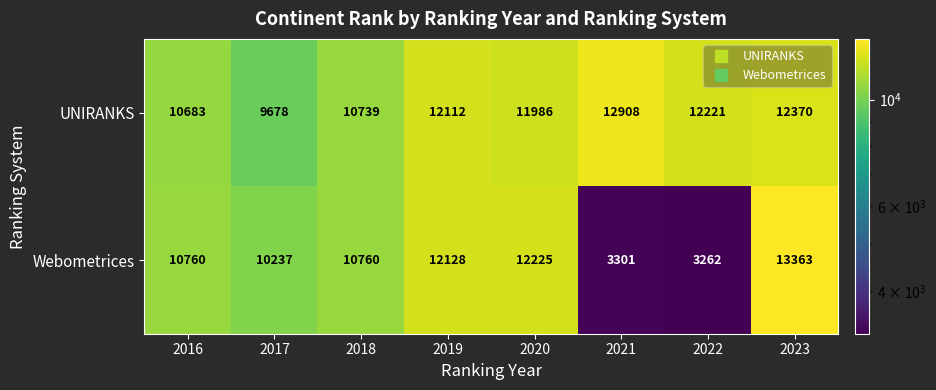

What is the average value of the UNIRANKS series?

11587